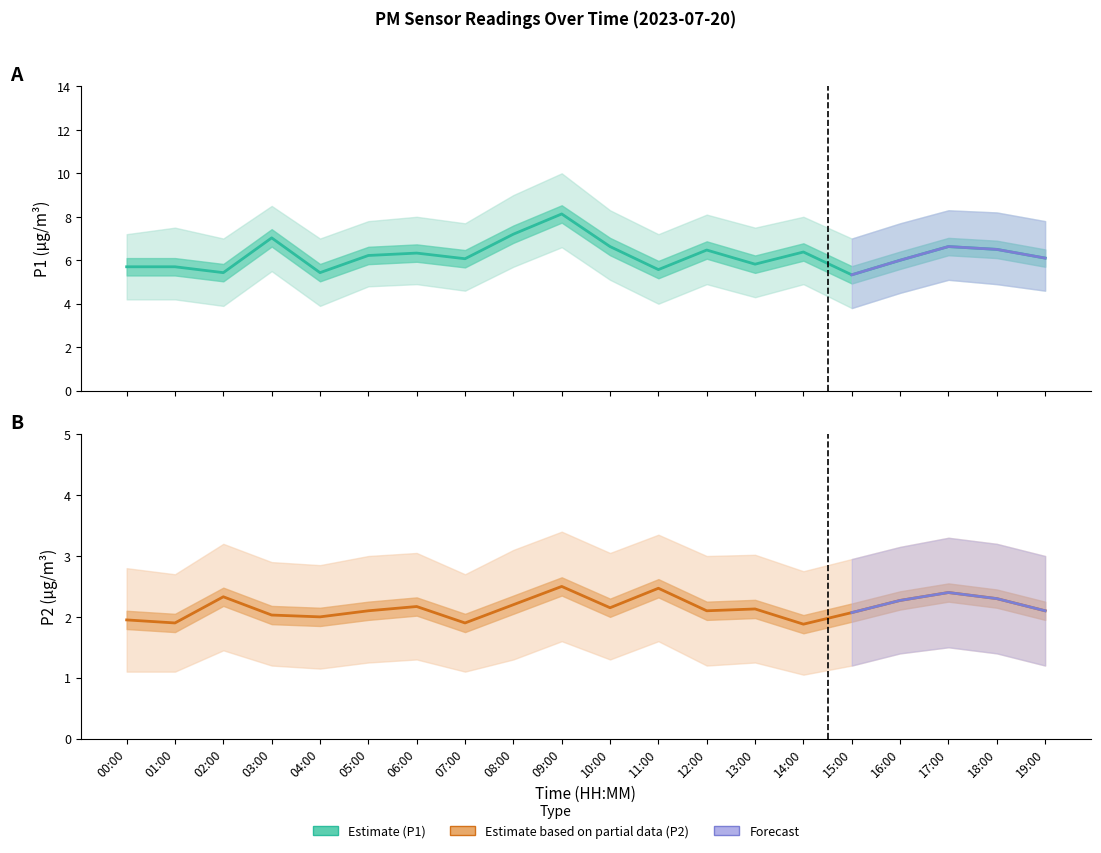

Where is P1_upper nearest to the value 8?

06:00